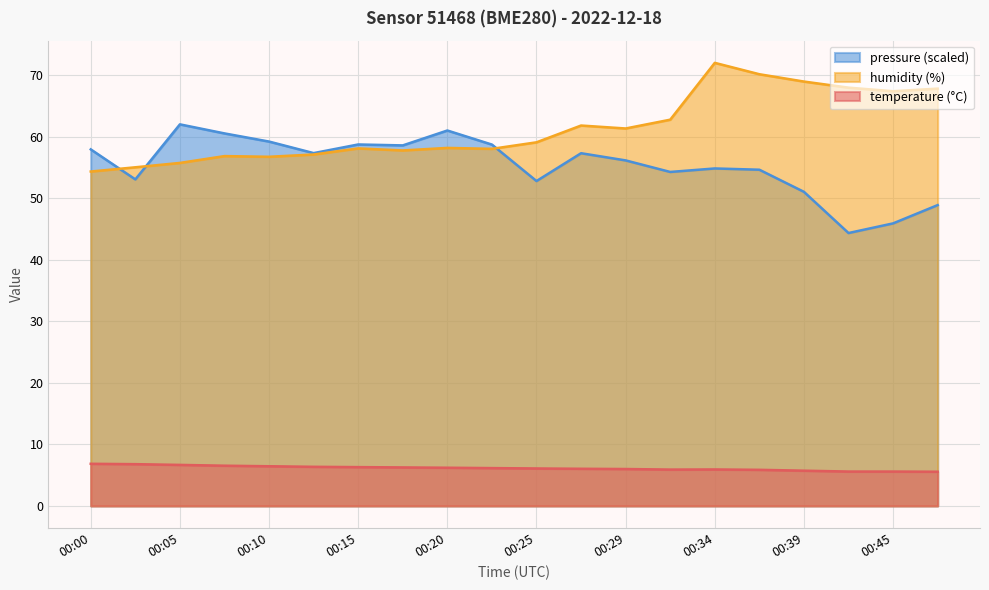

Rank the series at 00:32 from highest to lowest value.

humidity, pressure_norm, temperature